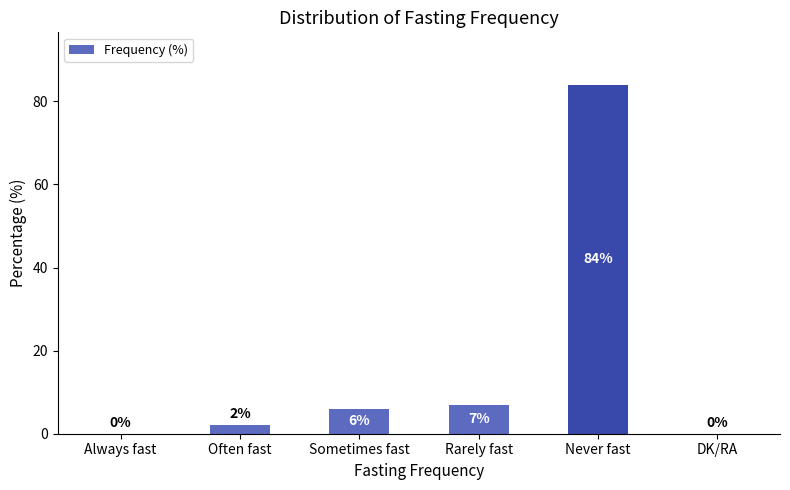

What is the change in value from Often fast to Never fast?

+82